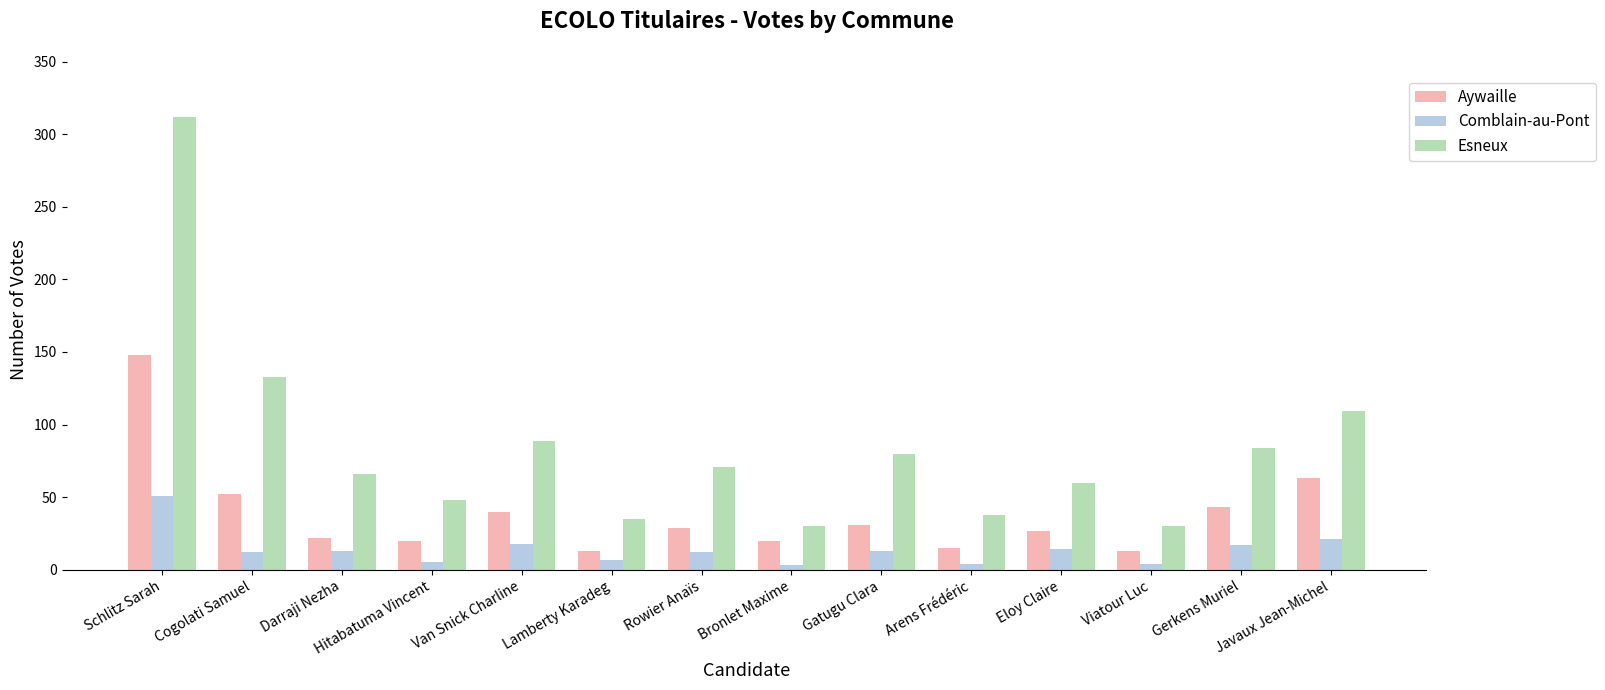

What is the smallest value displayed?

3